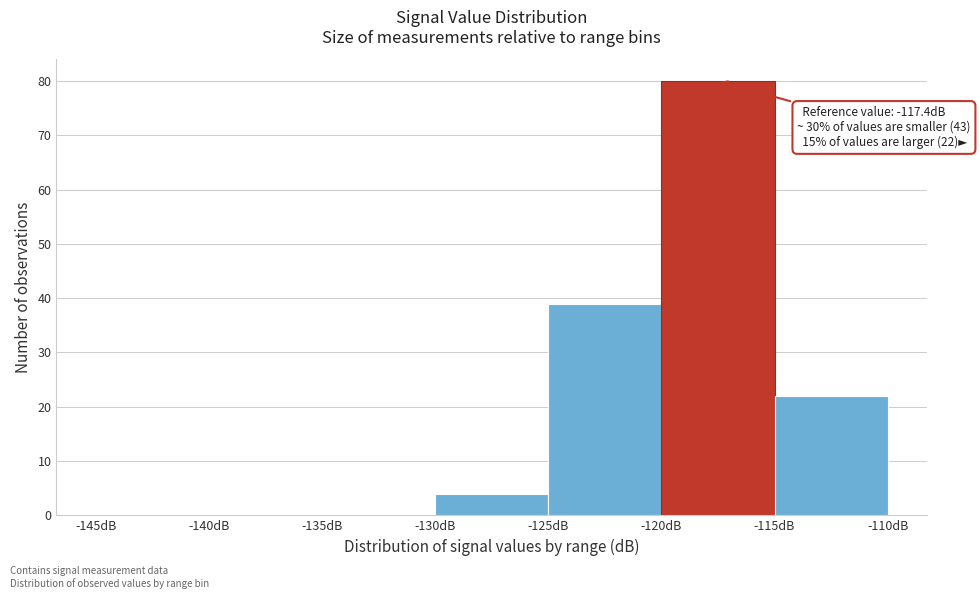

Over which range of the x-axis is the bar tallest?

-120 to -115